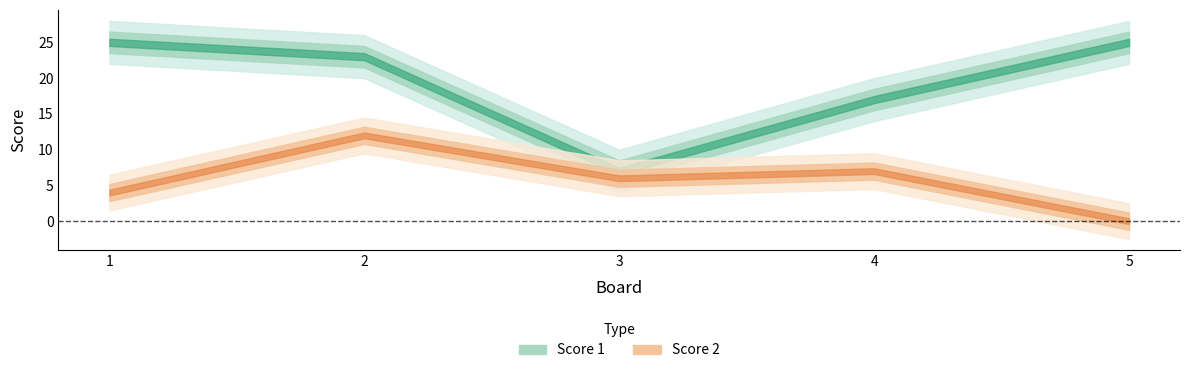

True or false: Score 1 and Score 2 cross at least once.

False